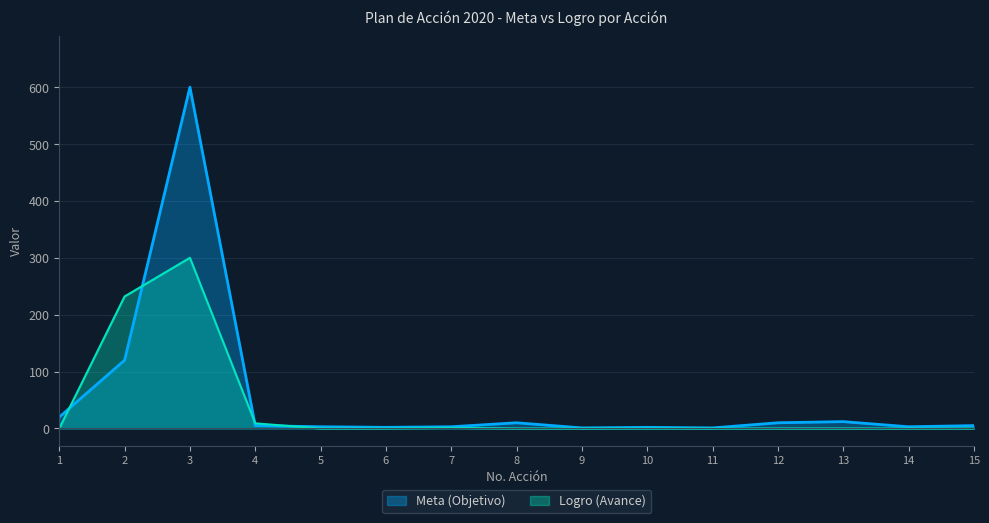

At 4, list the series in order from largest to smallest.

Logro (Avance), Meta (Objetivo)